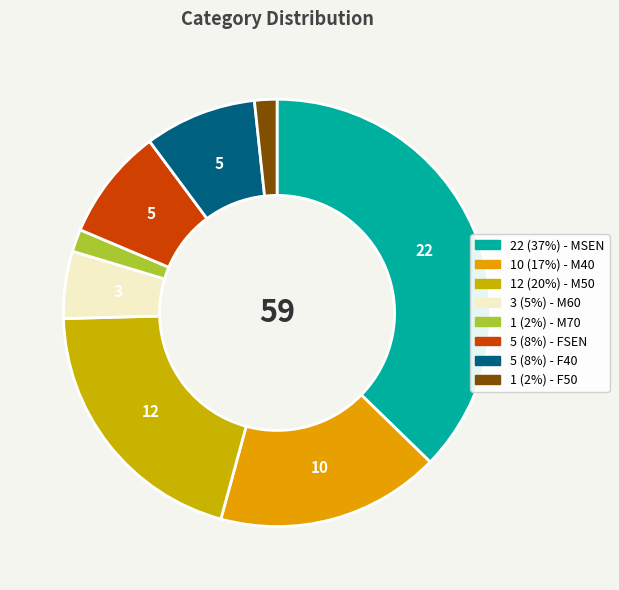

How many segments does this pie chart have?

8